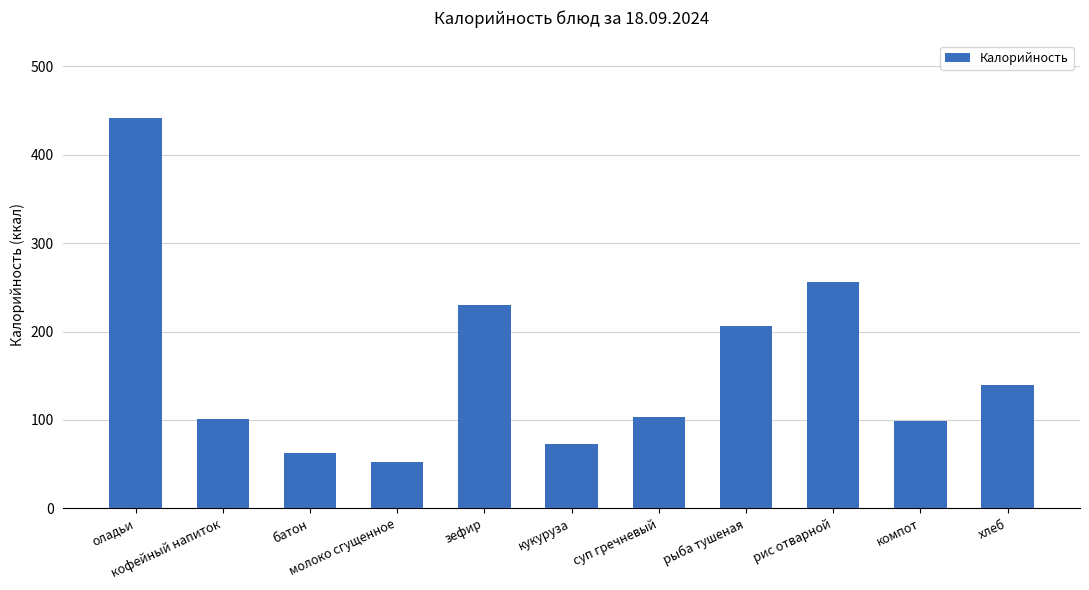

What is the value of the 1st bar from the left?

441.0